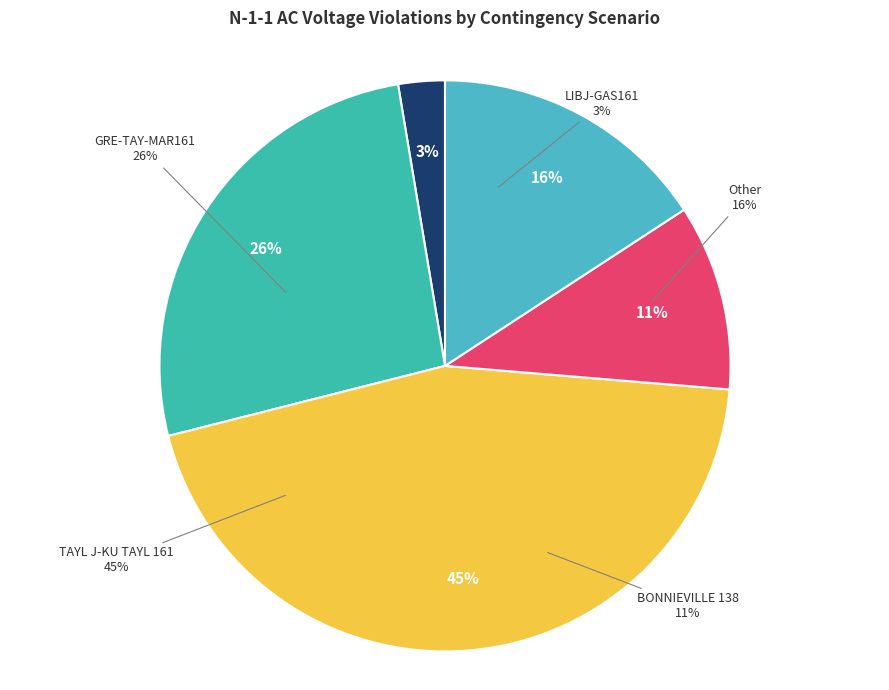

Rank the categories by value from lowest to highest.

EKPC_P1-2_LIBJ-GAS161_SRT-A, EXT_324213 4BONNIEVILLE 138, Other Contingencies, EKPC_P1-2_GRE-TAY-MAR161_SRT-A, EKPC_P1-2_TAYL J-KU TAYL 161_SRT-A